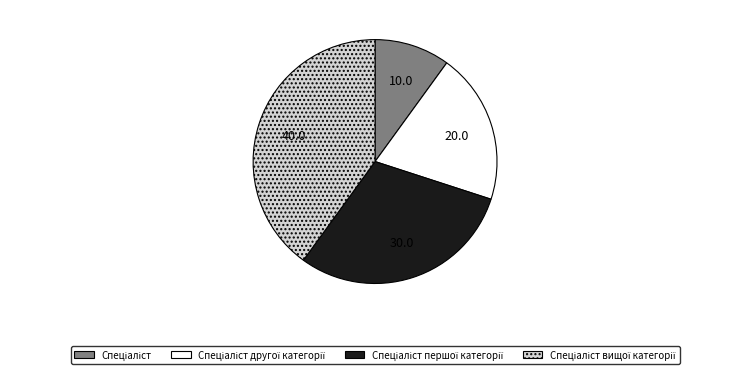

Is there any slice that represents more than half of the pie?

No